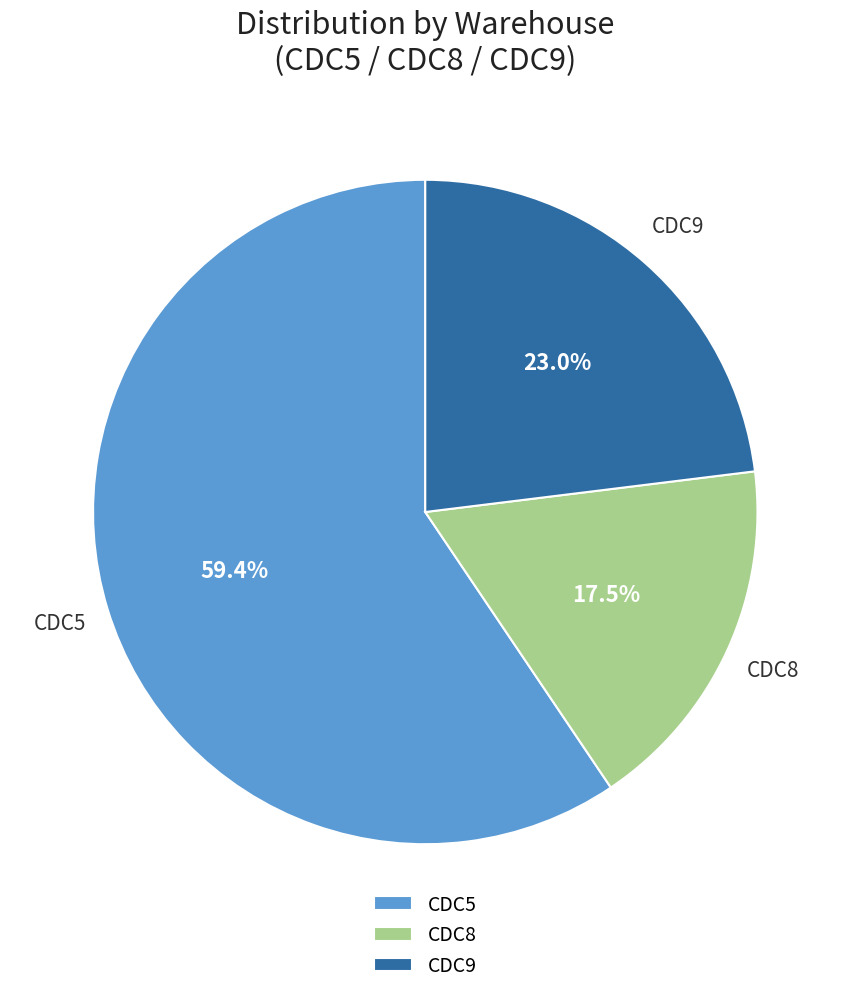

Between CDC8 and CDC9, which is larger?

CDC9